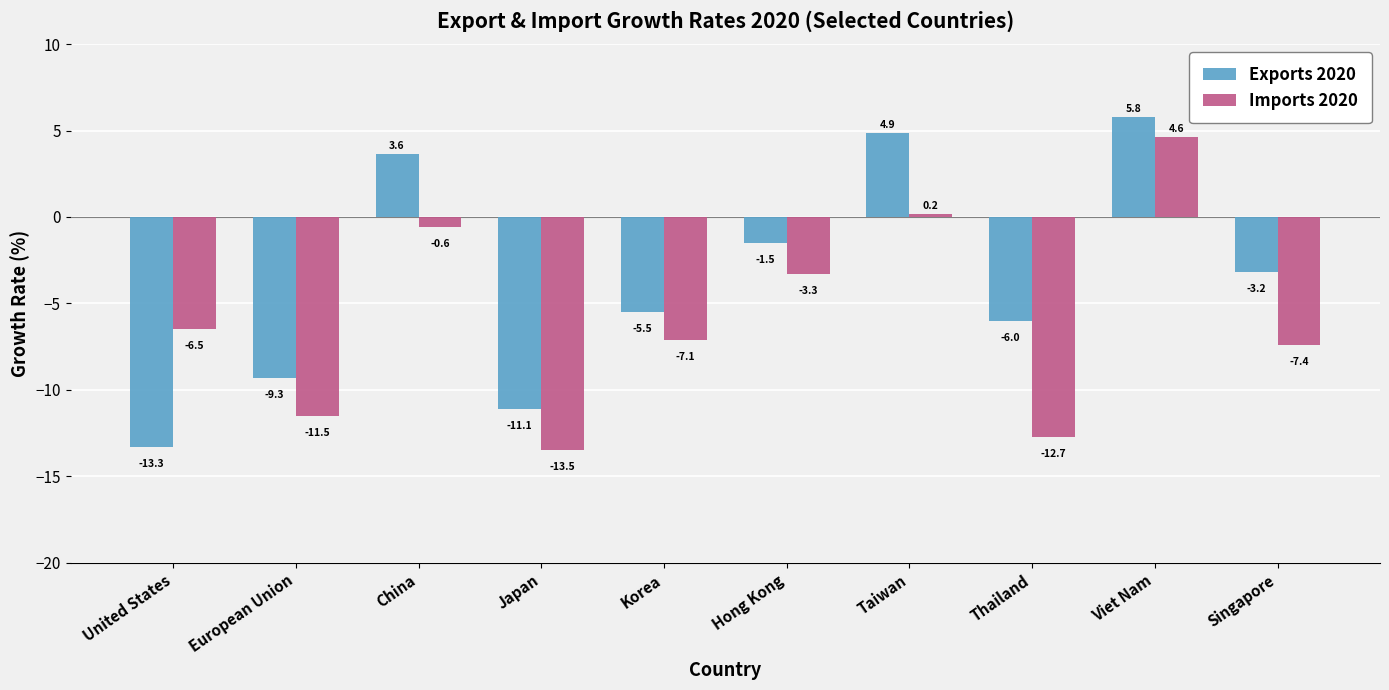

Which series changed the most between China and Korea?

Exports 2020